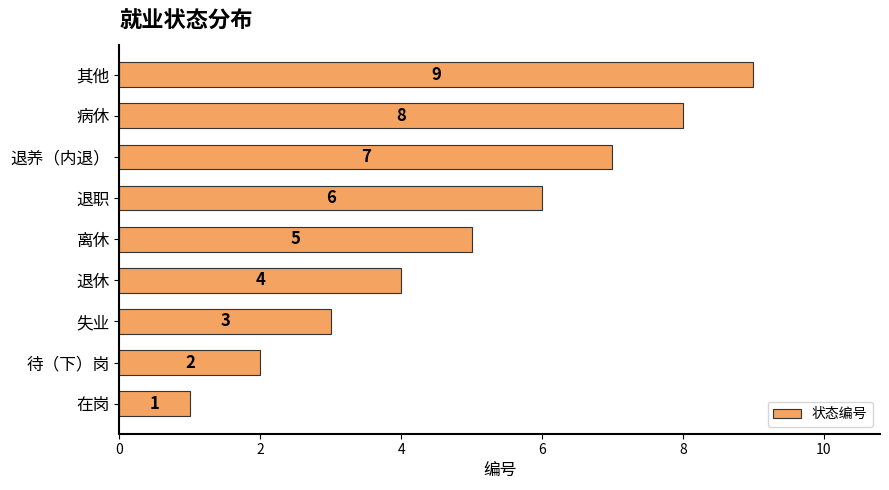

True or false: the data shows 1 at 失业.

False